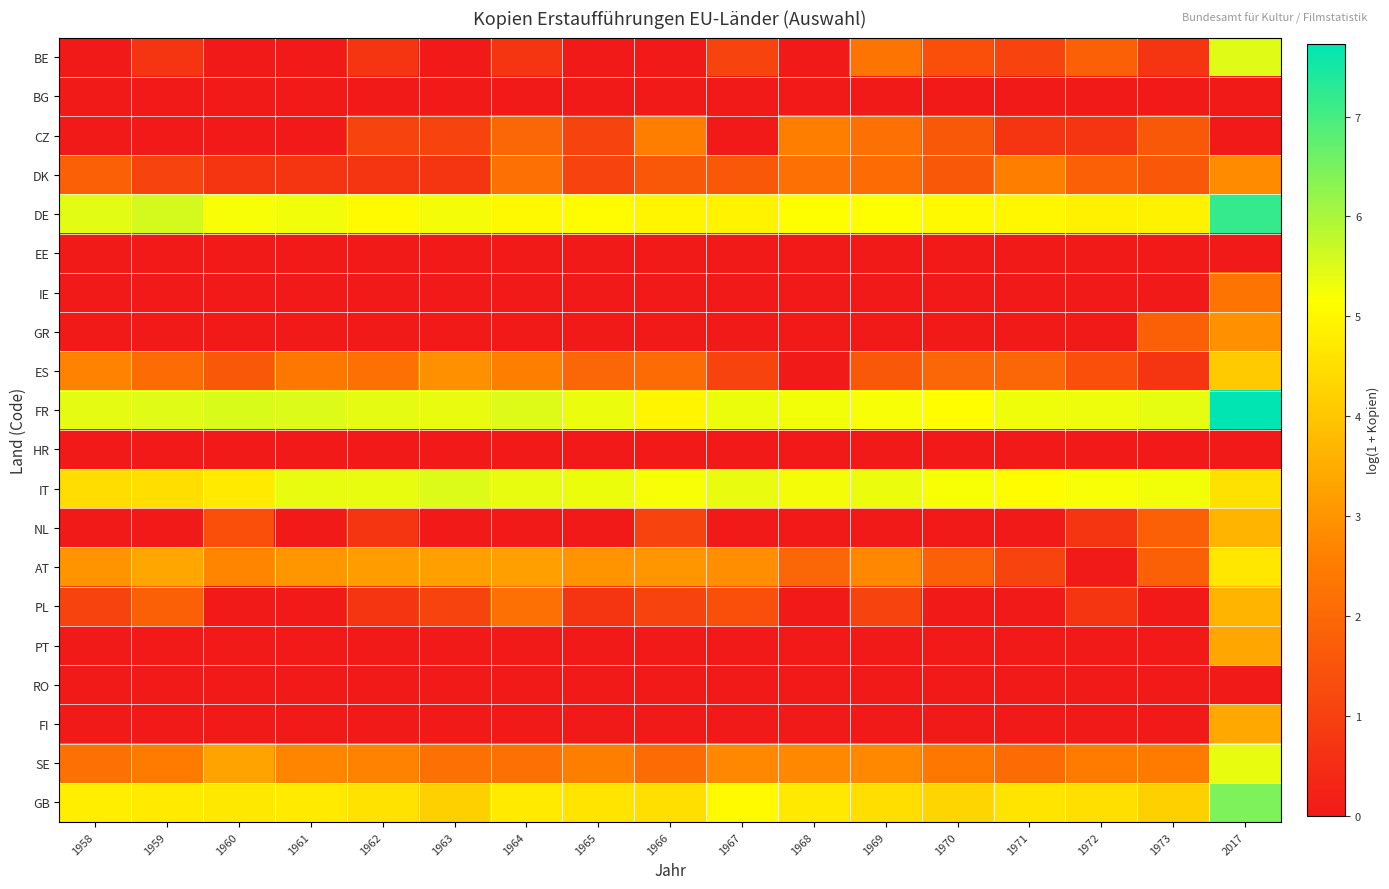

At which category is the sum across all series the highest?

2017